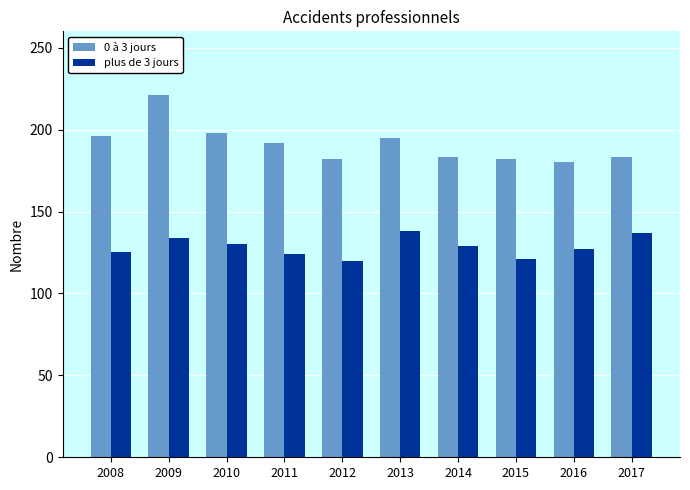

What is the sum of all 0 à 3 jours values?

1912